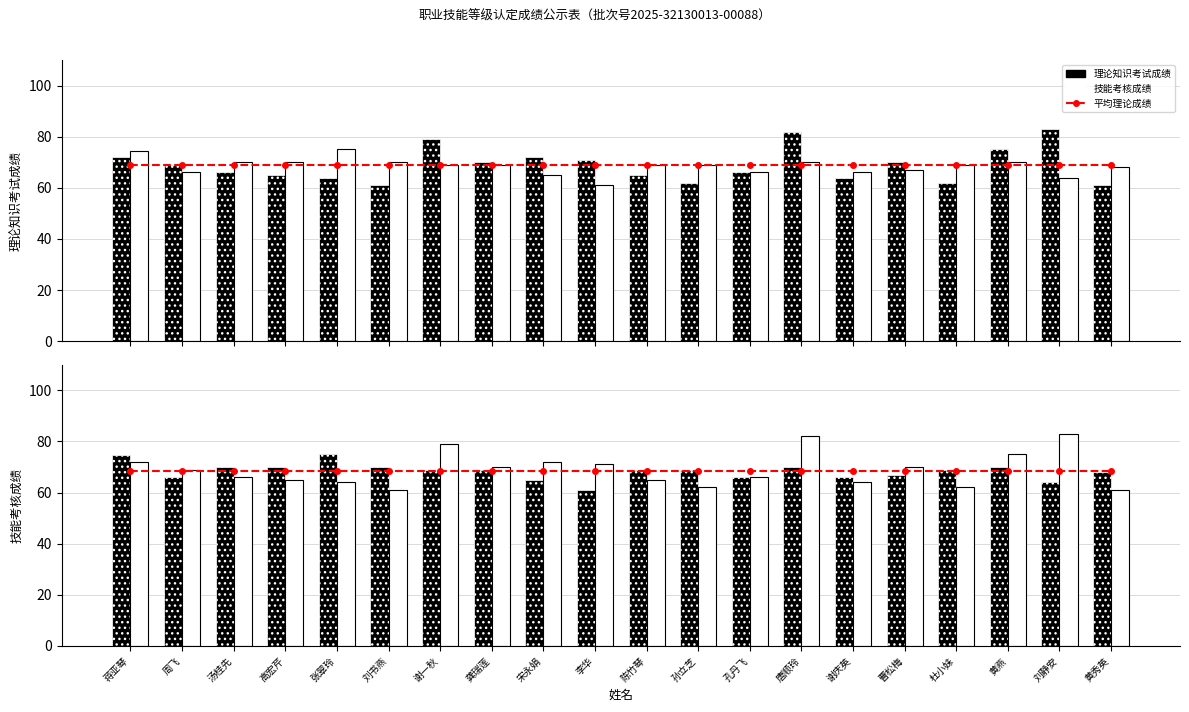

Between 龚瑞莲 and 陈竹琴, which series saw the biggest shift?

理论知识考试成绩